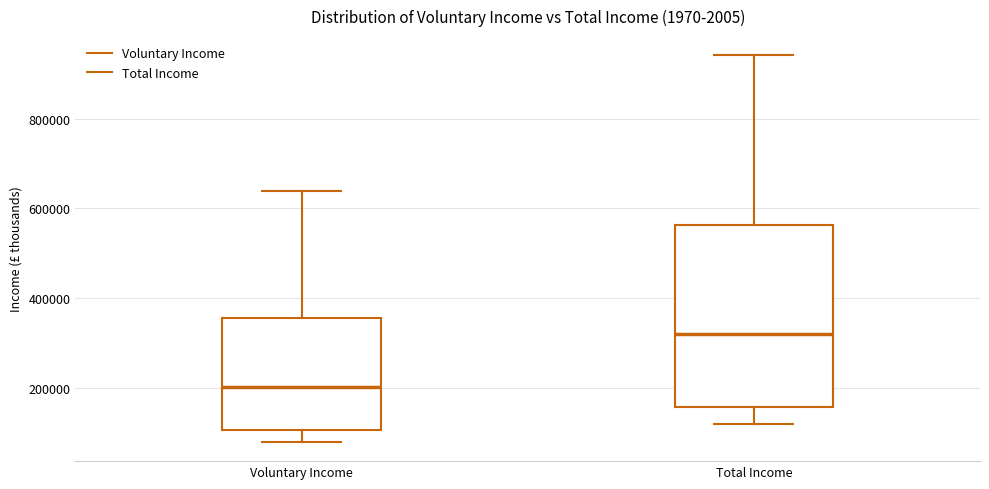

Reading left to right, read every box against the y-axis: the position of its median line, the range the box covers, and the ends of its whiskers. The values are not printed on the chart, so give them approximately, as read against the axis.

Voluntary Income: median 200000, box 100000 to 360000, whiskers 80000 to 640000
Total Income: median 320000, box 160000 to 560000, whiskers 120000 to 940000